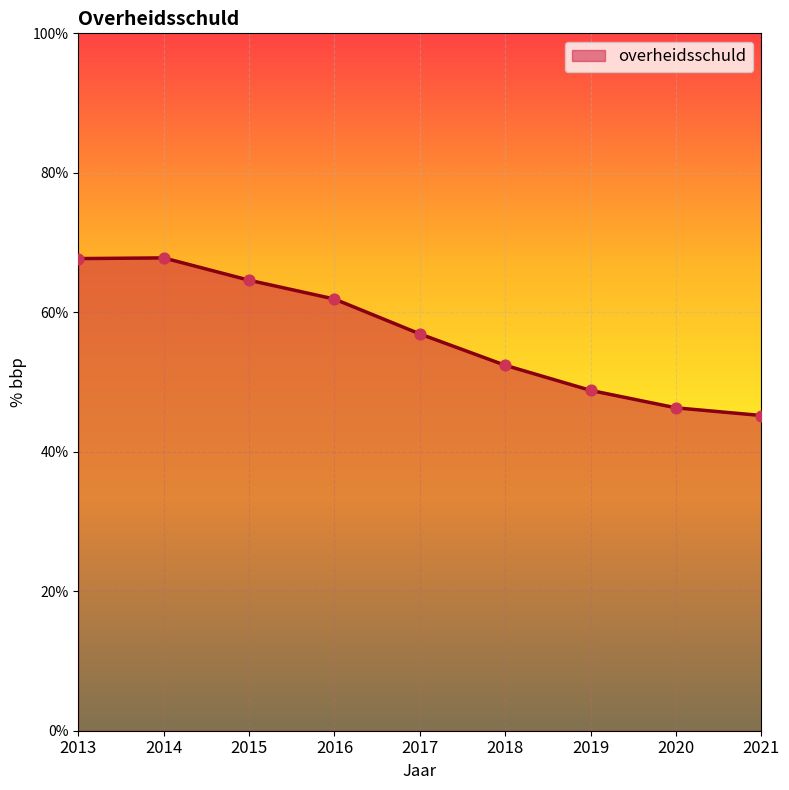

What is the change in value from 2016 to 2020?

-15.6